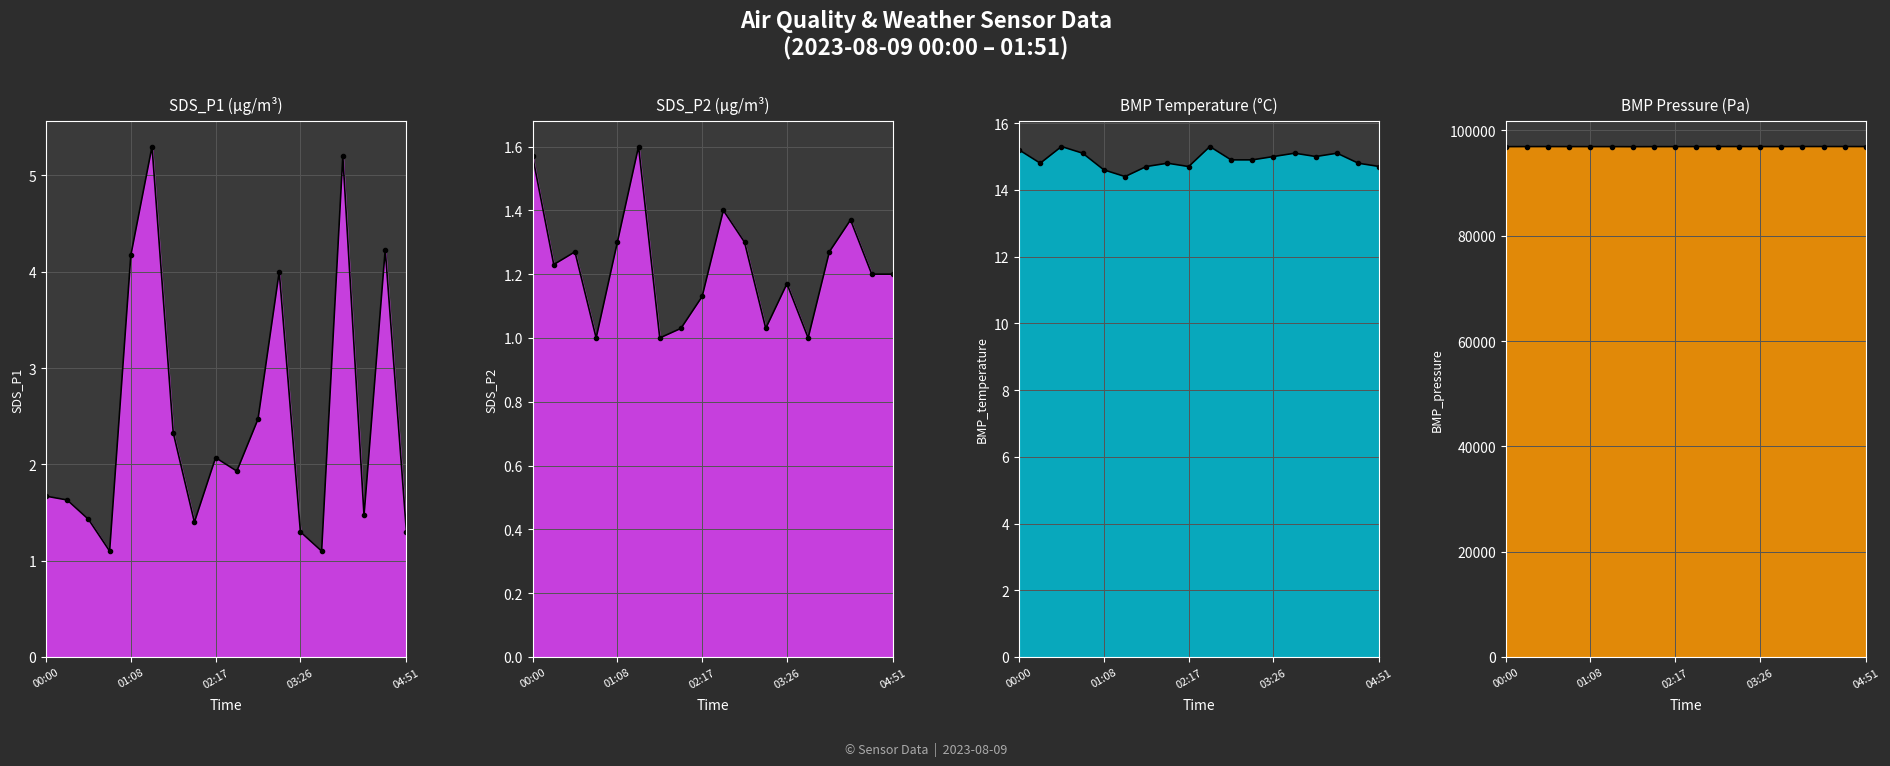

What value does the BMP_pressure series have at 04:34?

96946.0